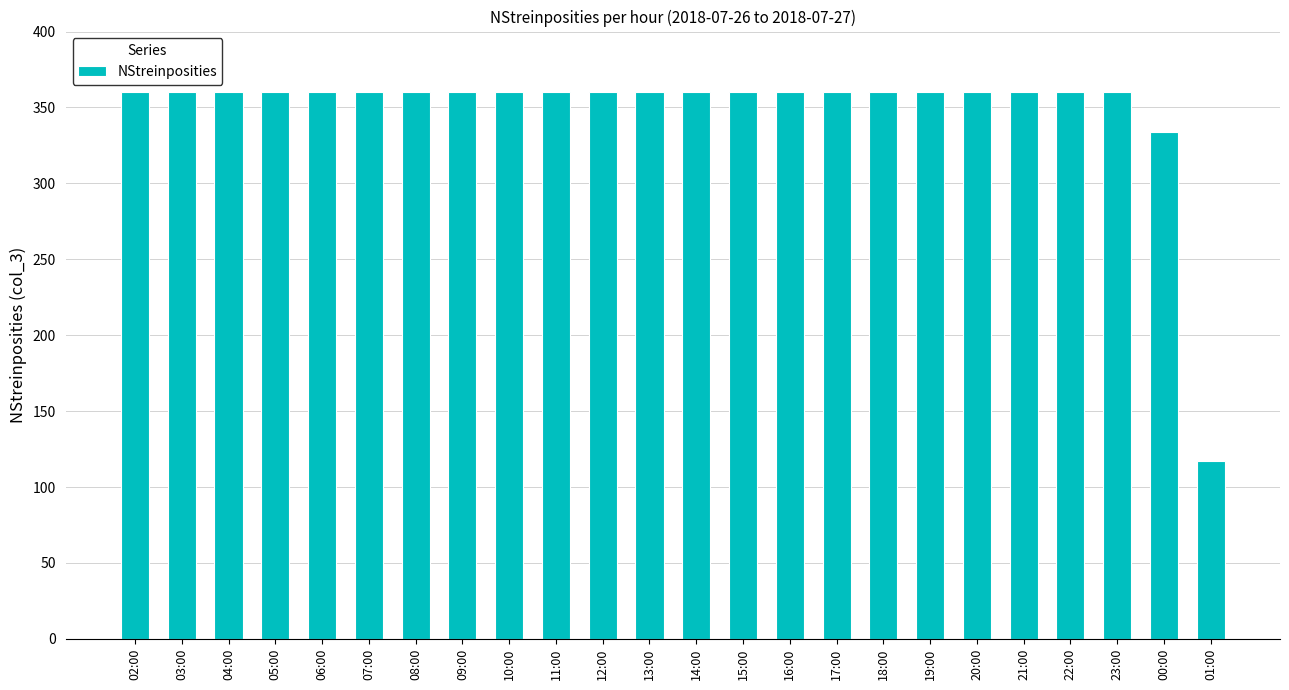

What is the smallest value displayed?

117